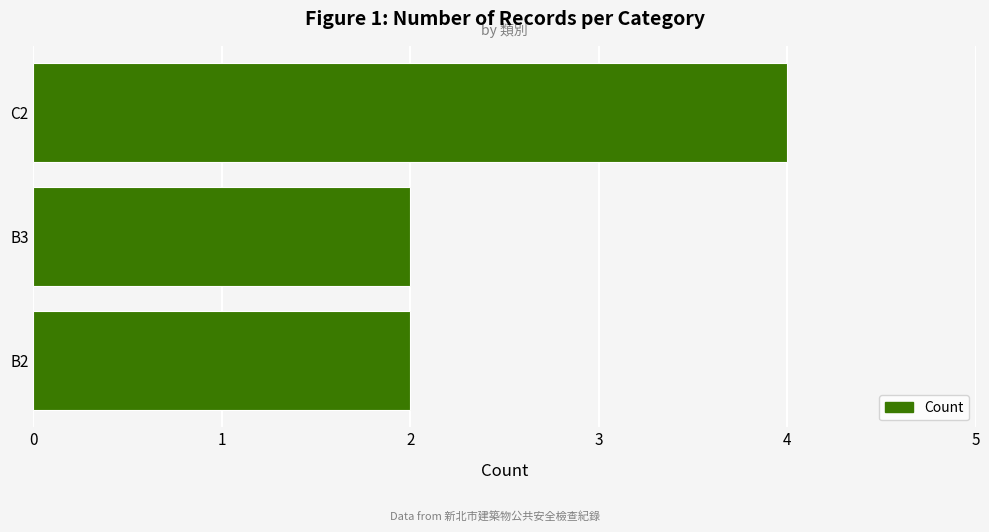

Are the bars grouped side by side (vs. stacked)?

No